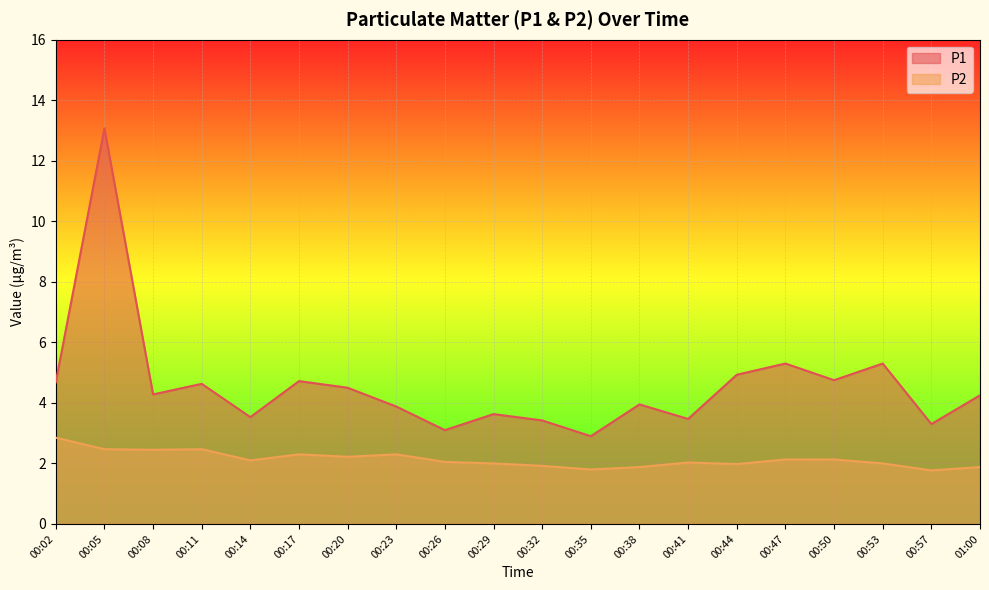

At which category does P2 reach its first local peak?

00:11